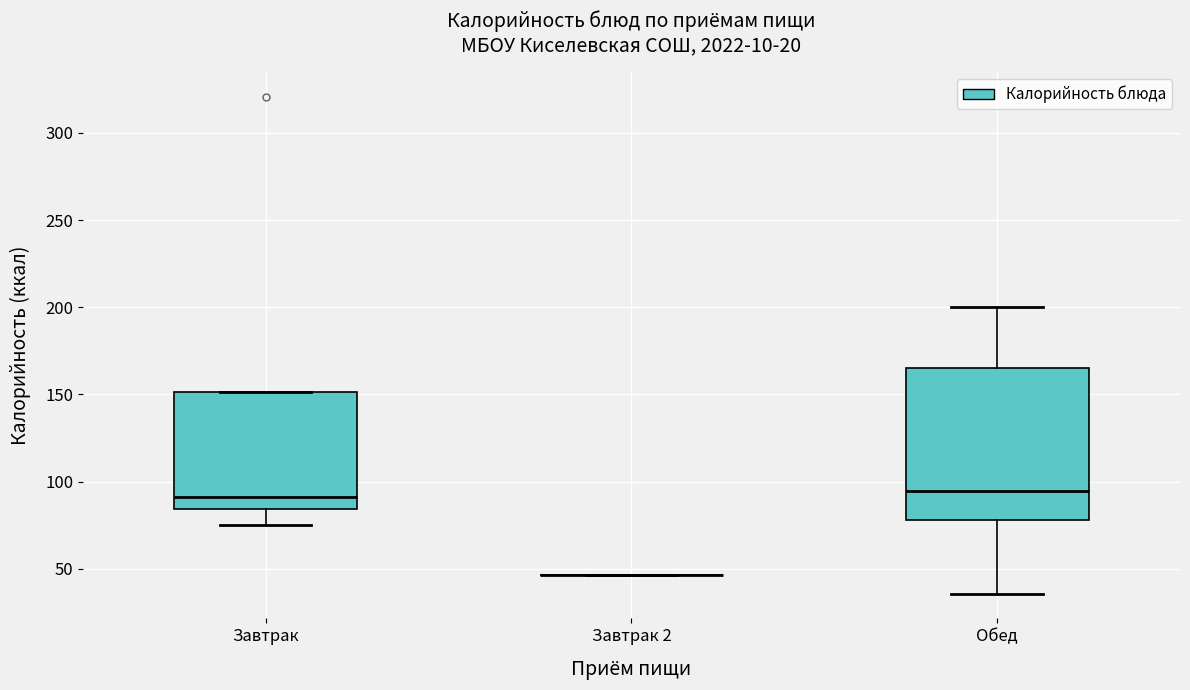

Reading left to right, read every box against the y-axis: the position of its median line, the range the box covers, and the ends of its whiskers. The values are not printed on the chart, so give them approximately, as read against the axis.

Завтрак: median 90, box 85 to 150, whiskers 75 to 150
Завтрак 2: box collapsed to a line at 45, whiskers 45 to 45
Обед: median 95, box 80 to 165, whiskers 35 to 200